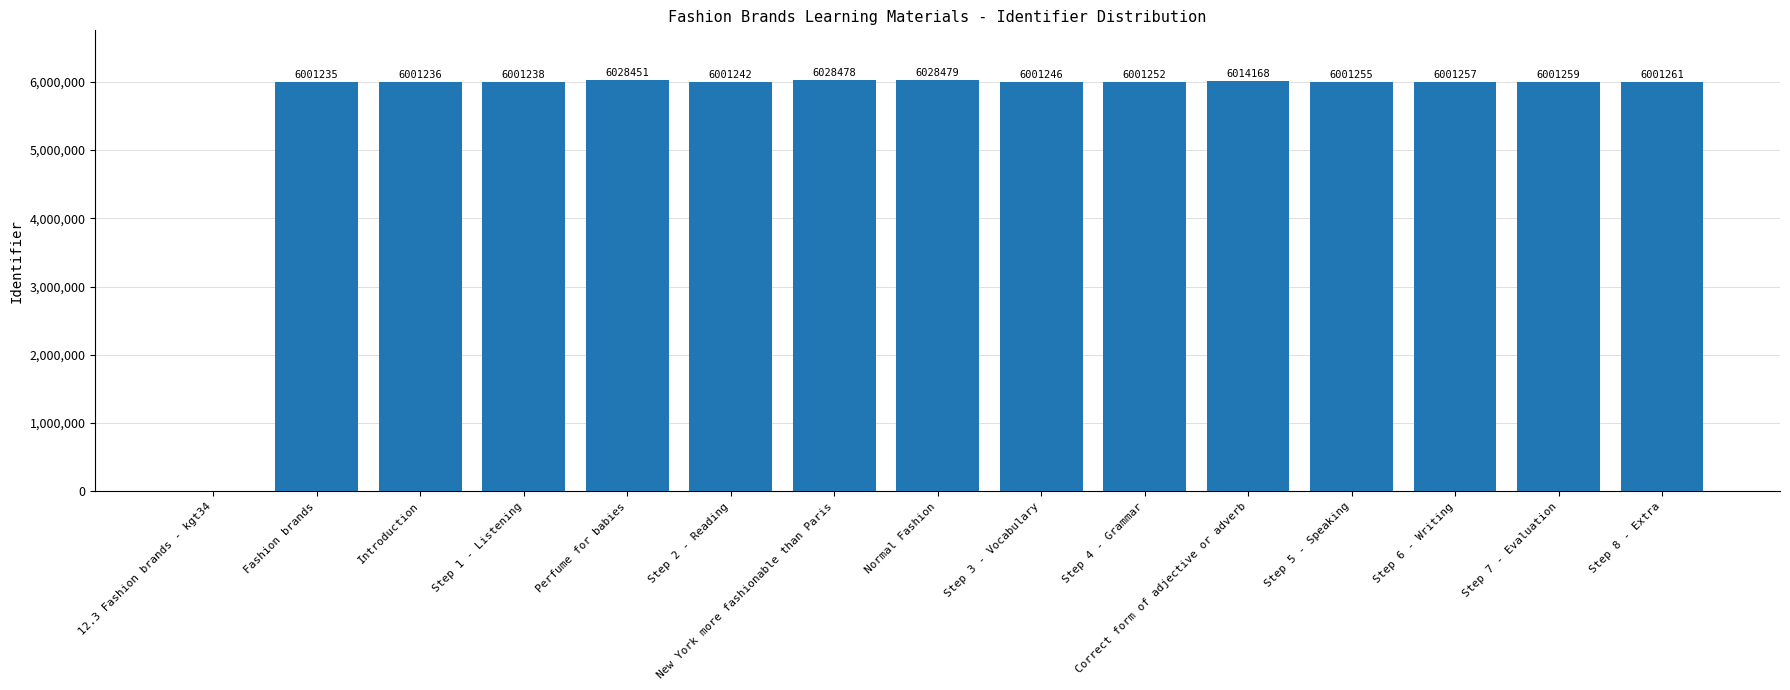

What is the sum of all values?

84112057